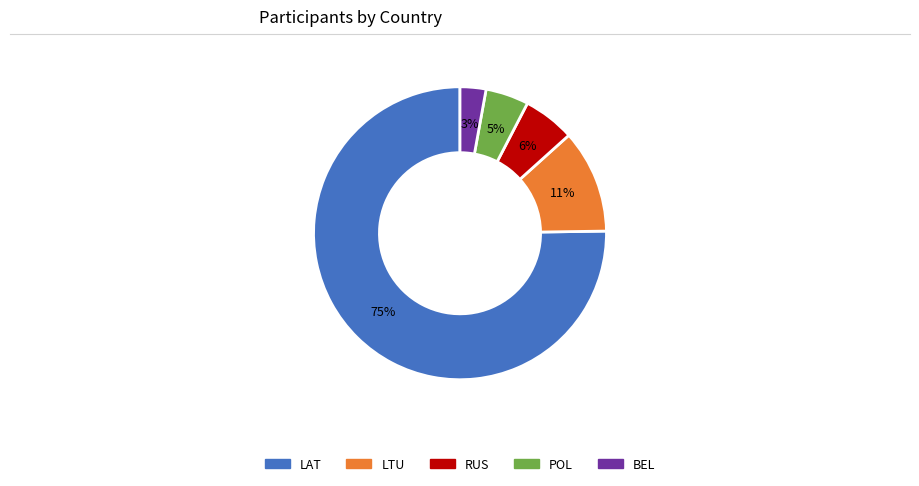

What is the smallest slice in the pie chart?

BEL